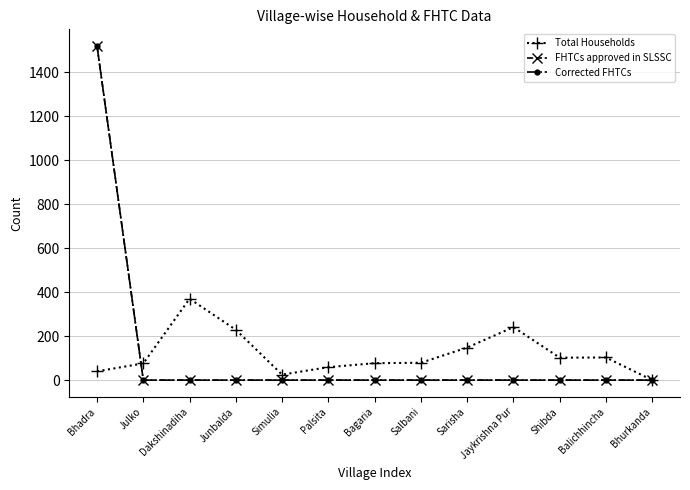

What are all the series names shown in the legend?

Total Households, FHTCs approved in SLSSC, Corrected FHTCs